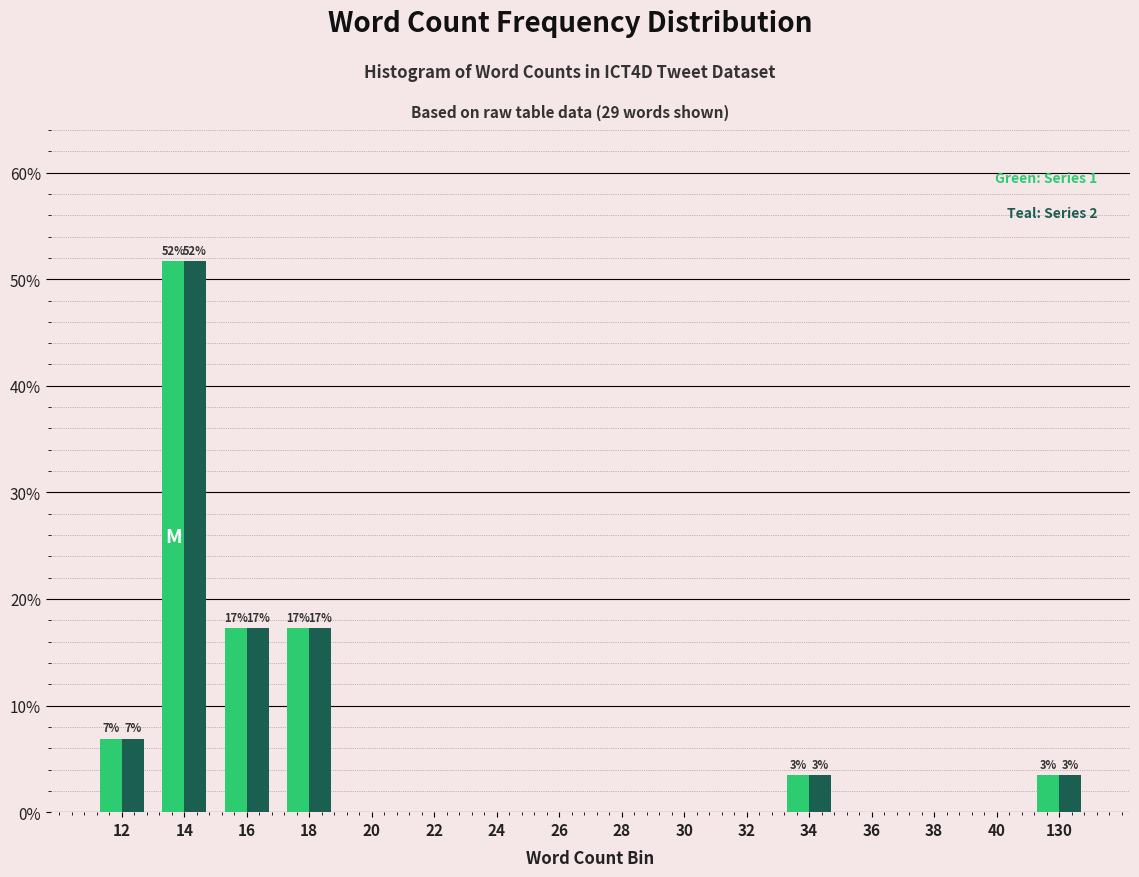

What is the total value across all series at 16?

34.5